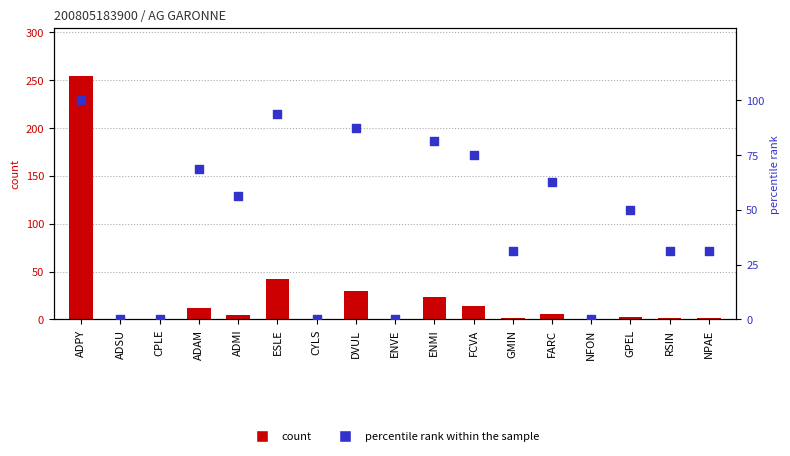

At which category is the sum across all series the highest?

ADPY